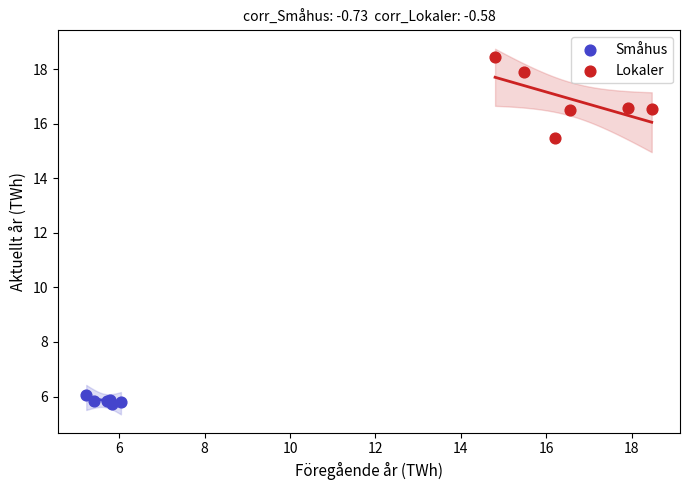

Which series contains the highest Y value?

Lokaler